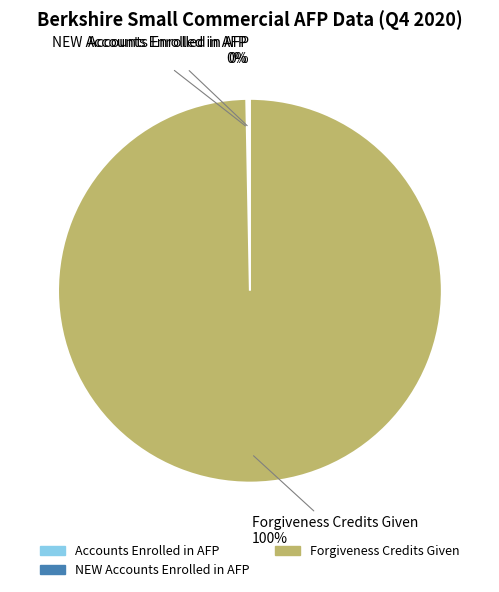

To the nearest percent, what is the difference between the largest and smallest slice percentages?

100%